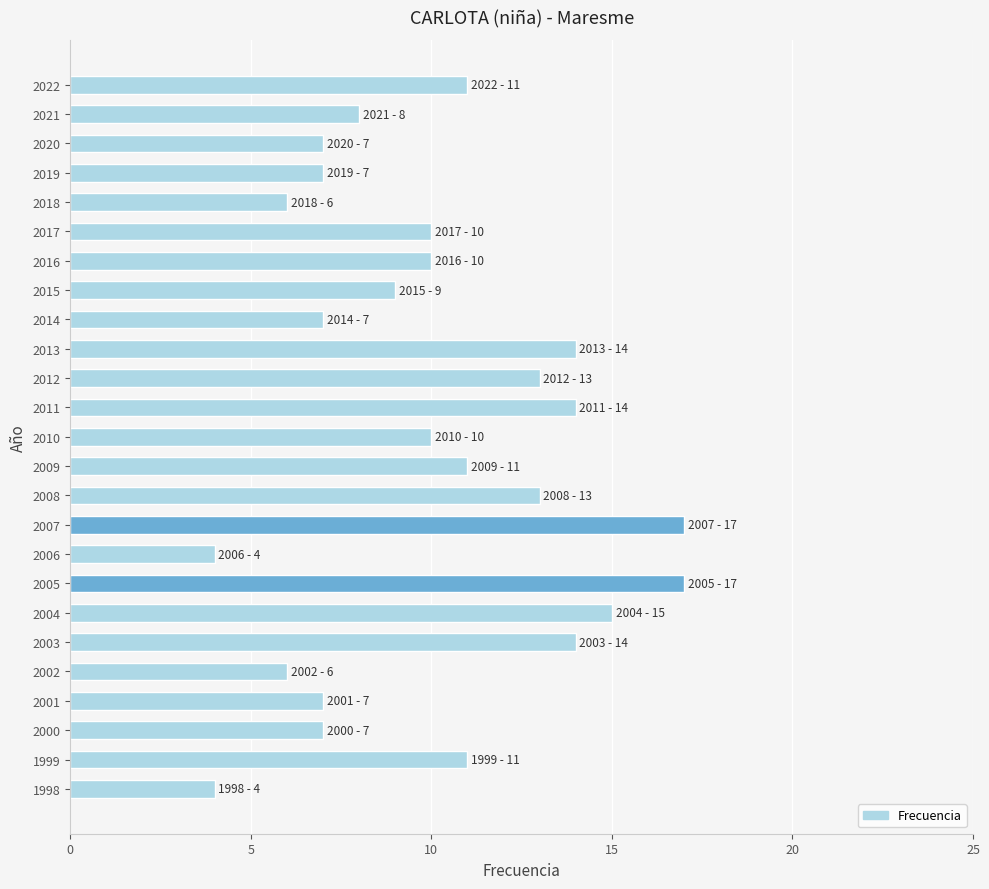

What is the value of the 21st bar from the top?

6